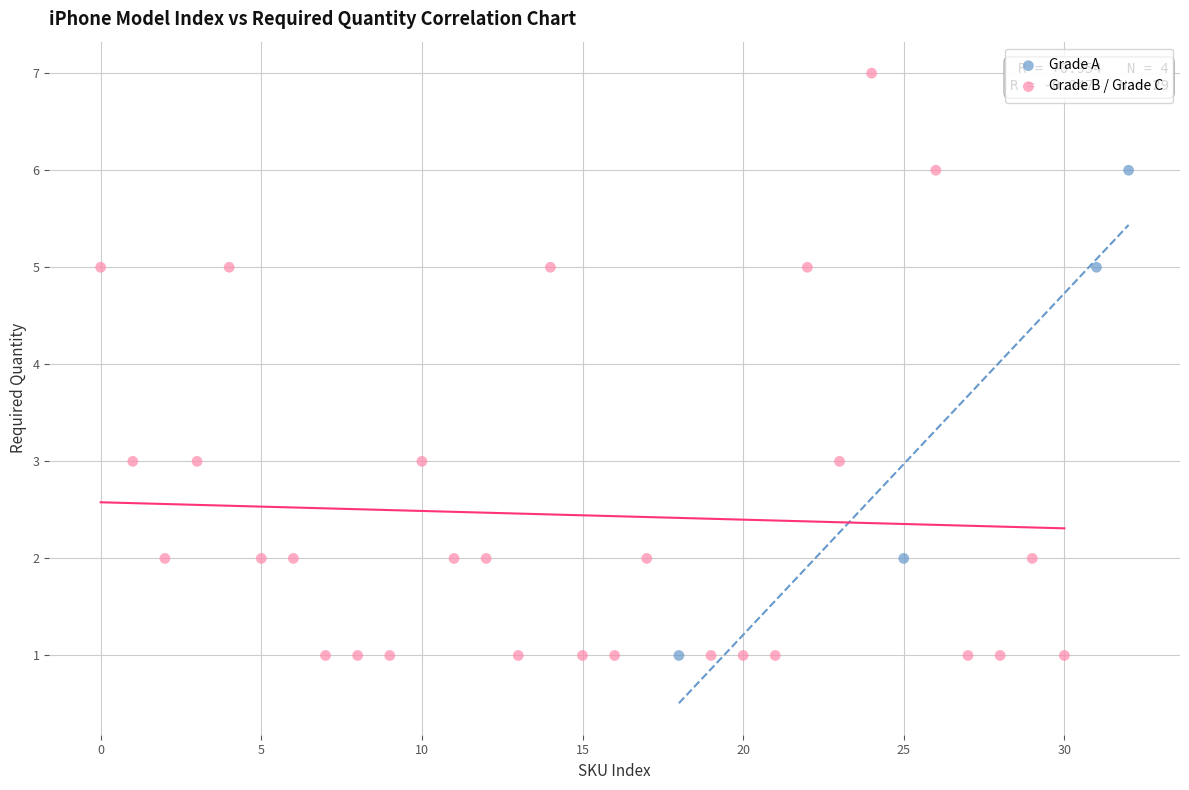

Which series has the widest spread of Y values?

Grade B / Grade C